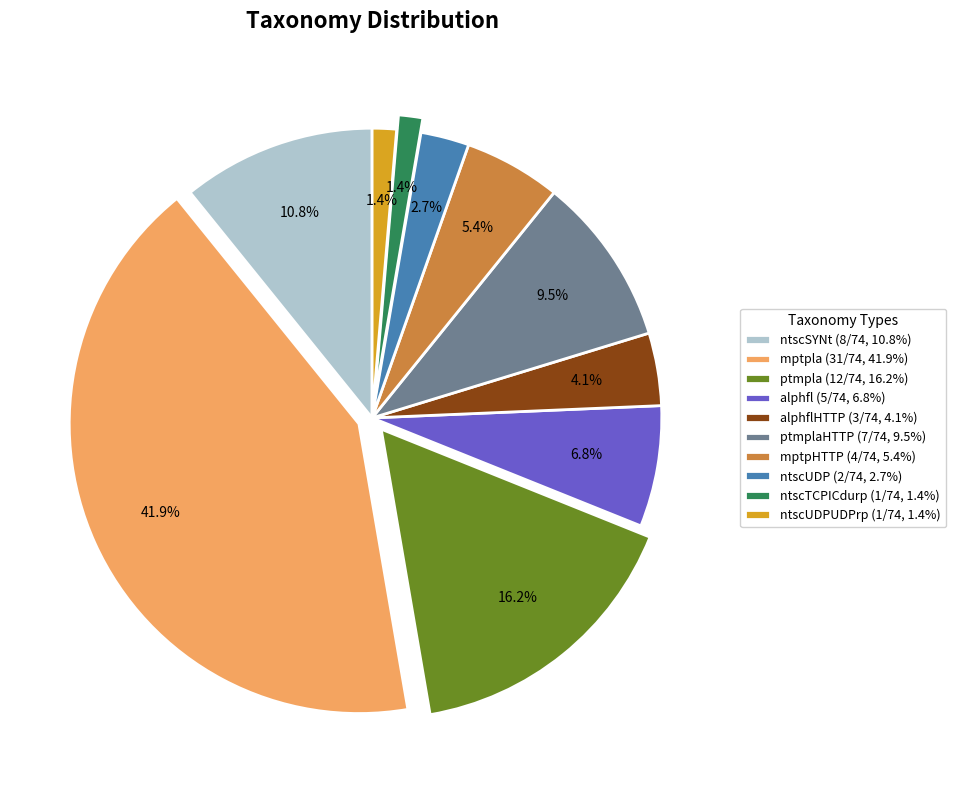

Which category has the biggest portion of the pie?

mptpla (31/74, 41.9%)